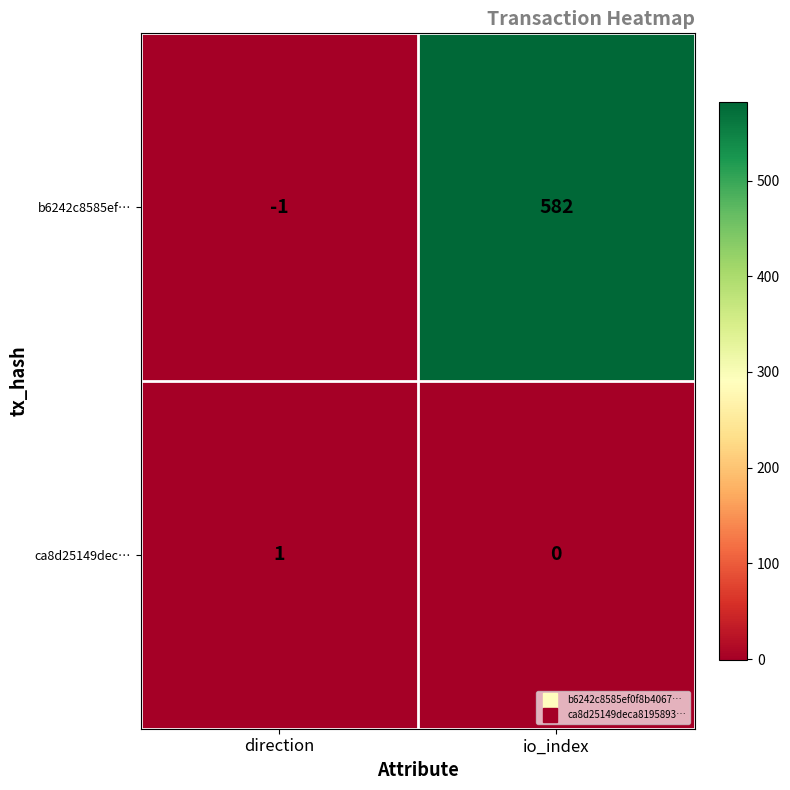

Which series has the largest range (max minus min)?

b6242c8585ef…